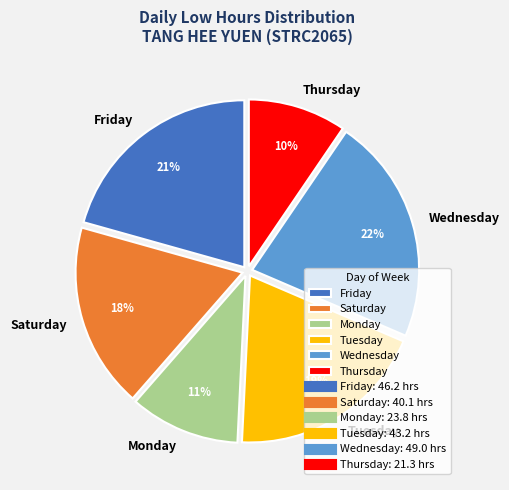

How many slices are in this pie chart?

6